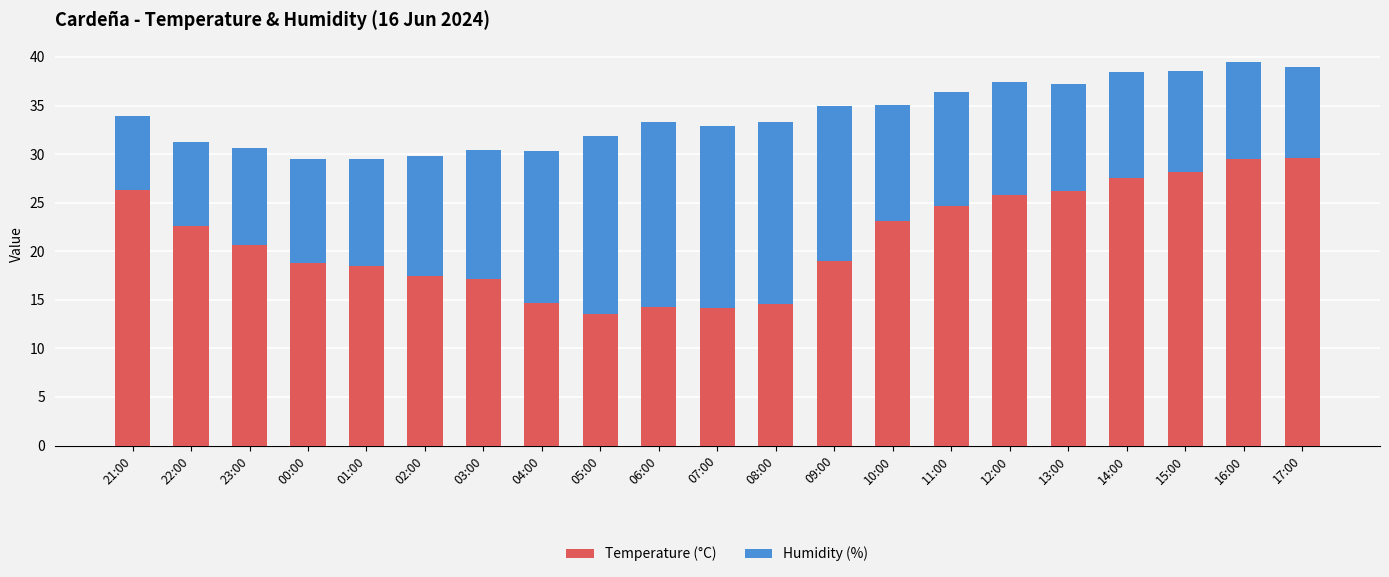

What is the average value of the Temperature (°C) series?

21.3